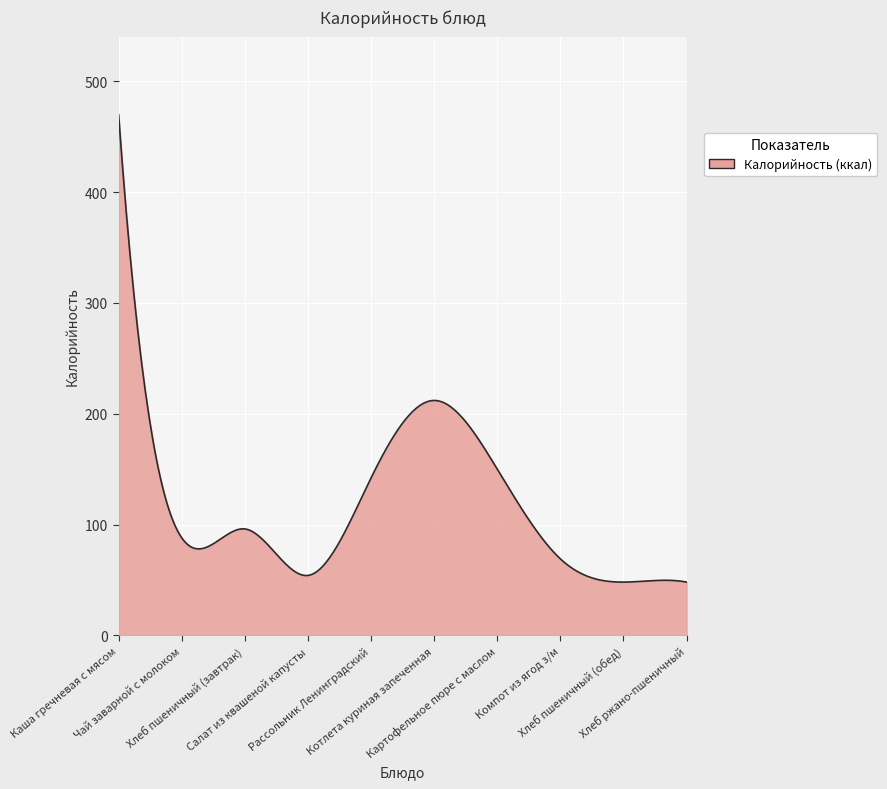

What is the maximum value shown in the chart?

470.0